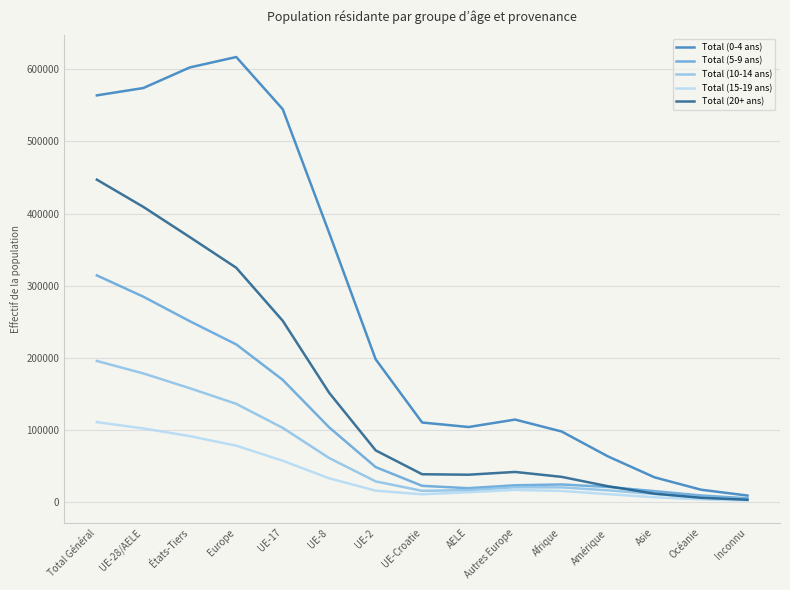

What is the spread (max minus min) of values at États-Tiers?

511371